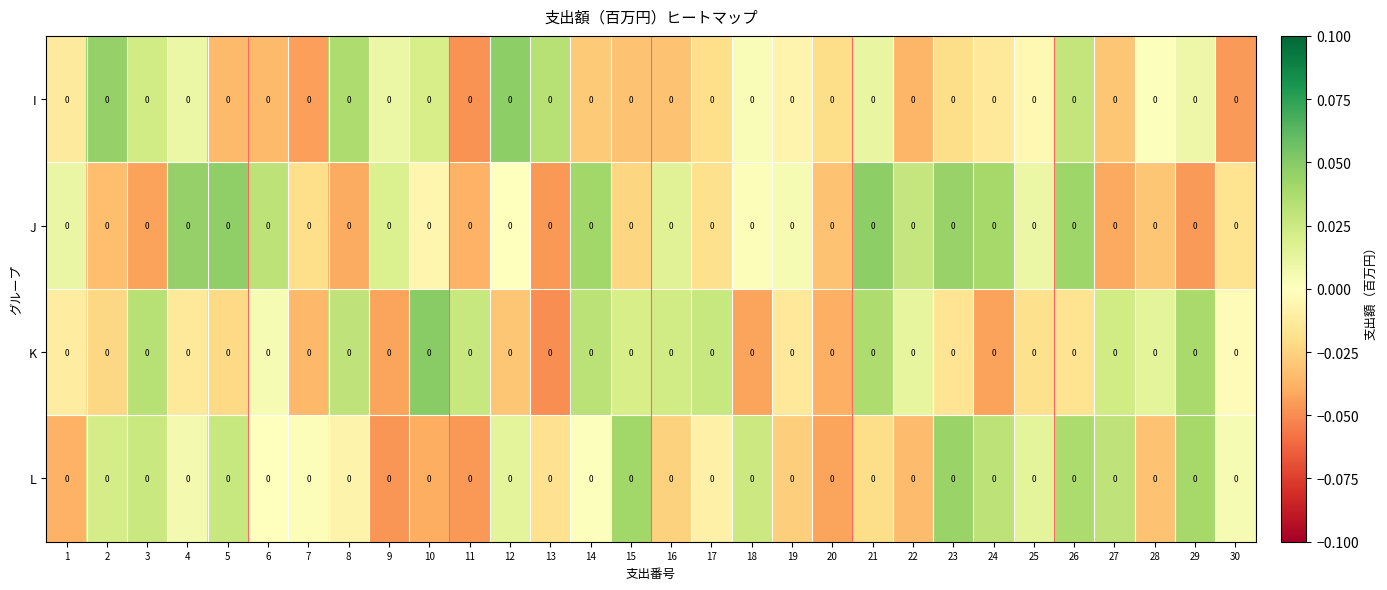

At which label is J closest to 0?

12